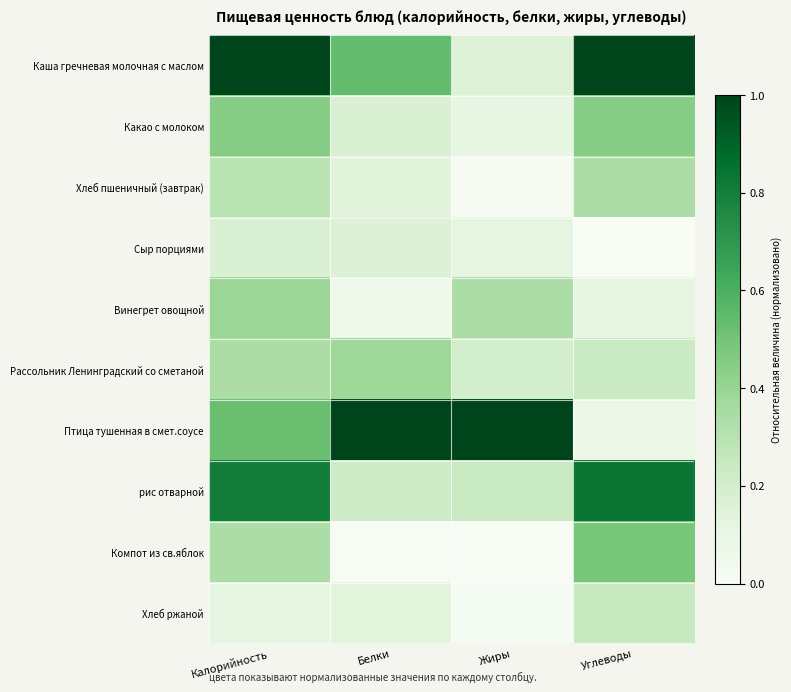

Rank the series by their maximum value, from lowest to highest.

Сыр порциями, Хлеб ржаной, Хлеб пшеничный (завтрак), Рассольник Ленинградский со сметаной, Винегрет овощной, Какао с молоком, Компот из св.яблок, рис отварной, Каша гречневая молочная с маслом, Птица тушенная в смет.соусе